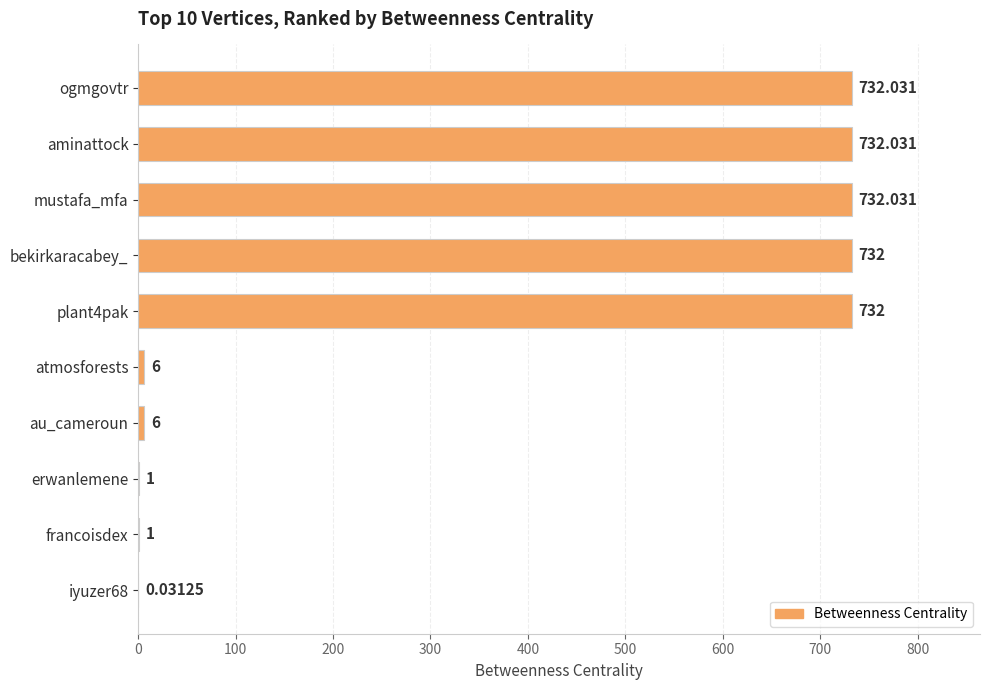

Which has a higher value, iyuzer68 or bekirkaracabey_?

bekirkaracabey_